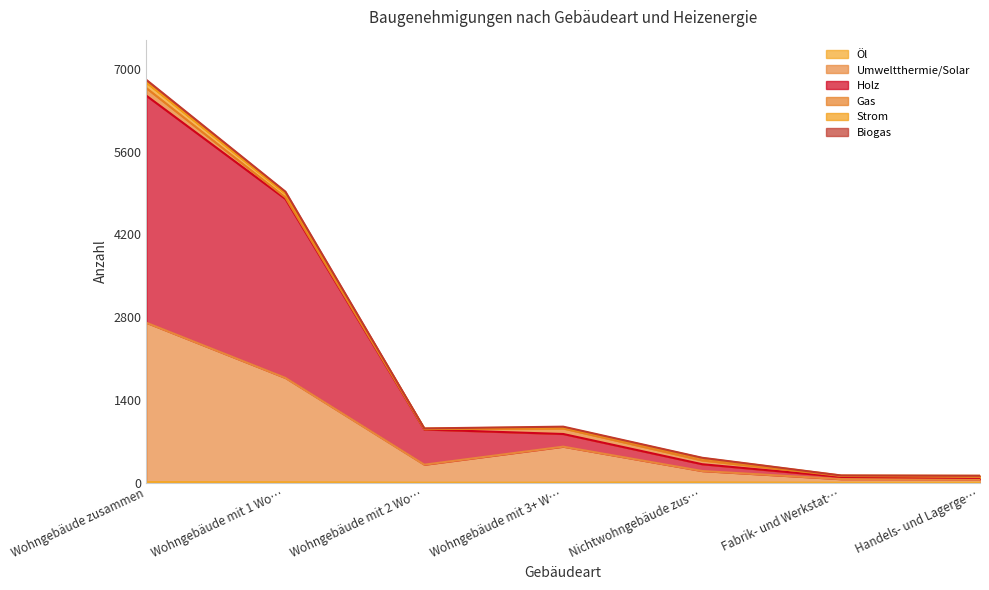

The value of Umweltthermie/Solar at Wohngebäude mit 2 Wo… is 419. True or false?

False